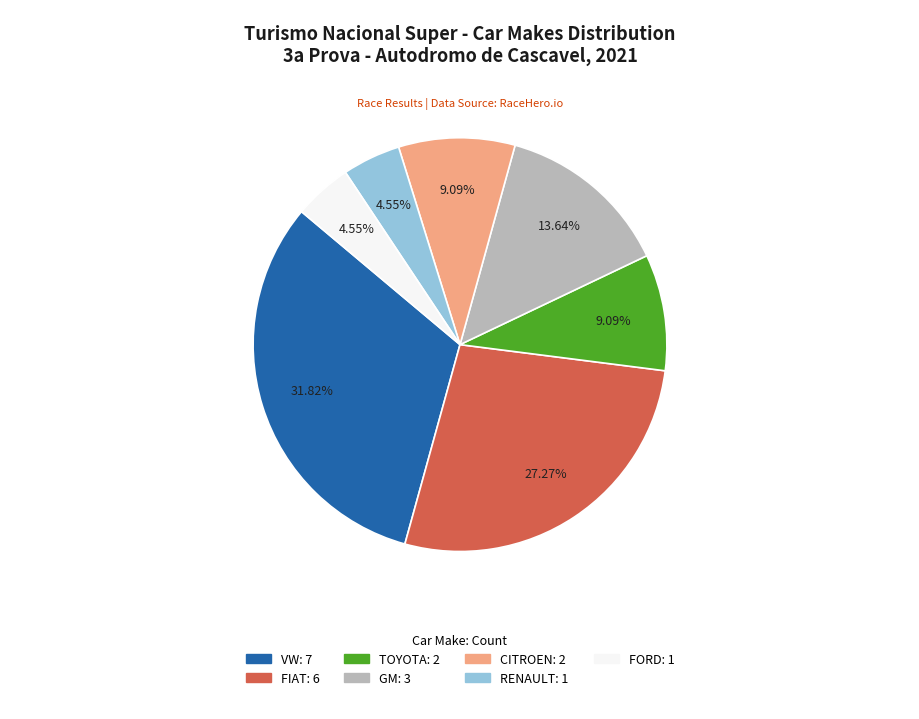

How many slices are in this pie chart?

7